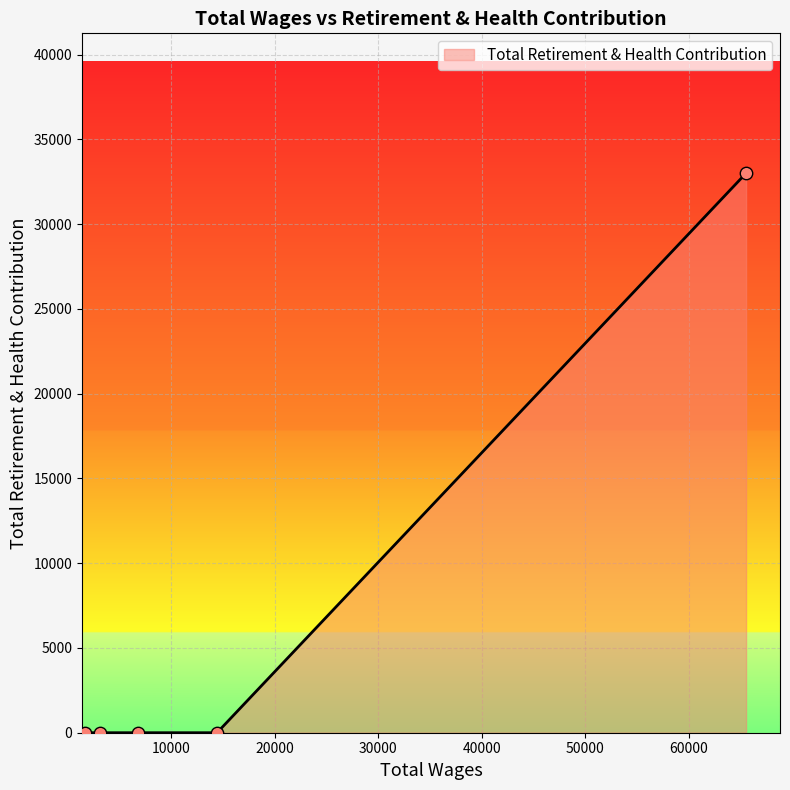

What is the difference between the maximum and minimum values?

33005